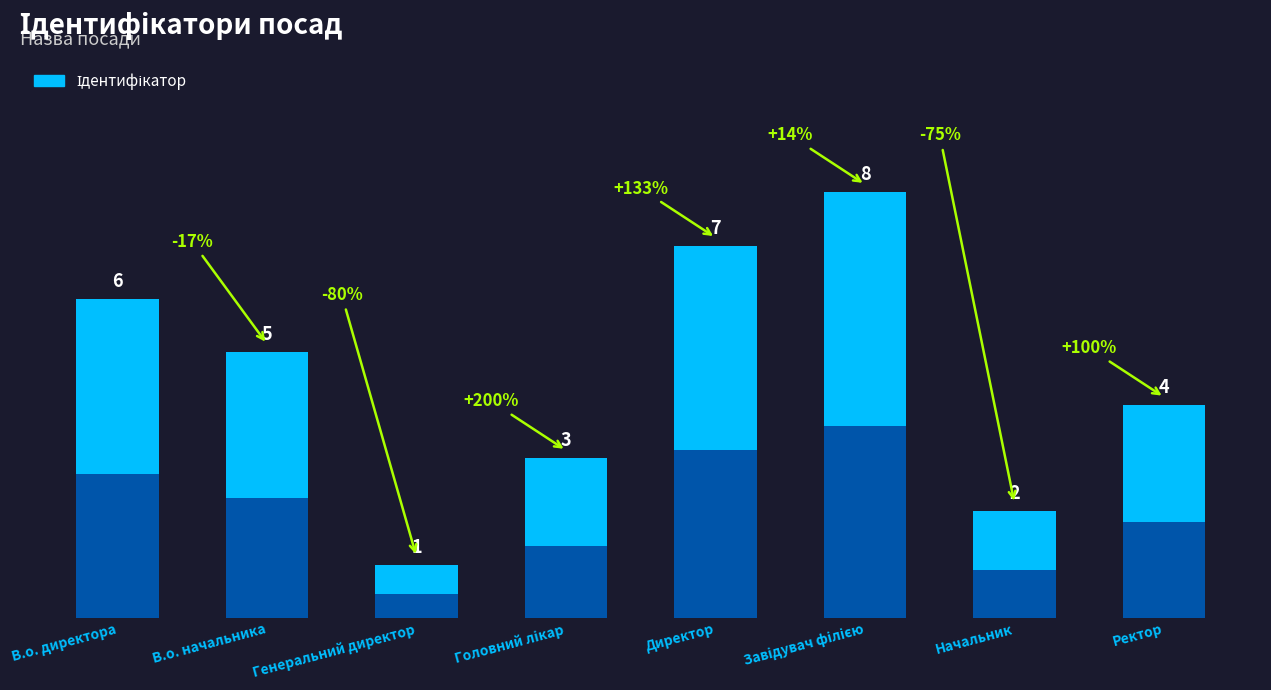

Is it true that the value at Головний лікар is 3?

True